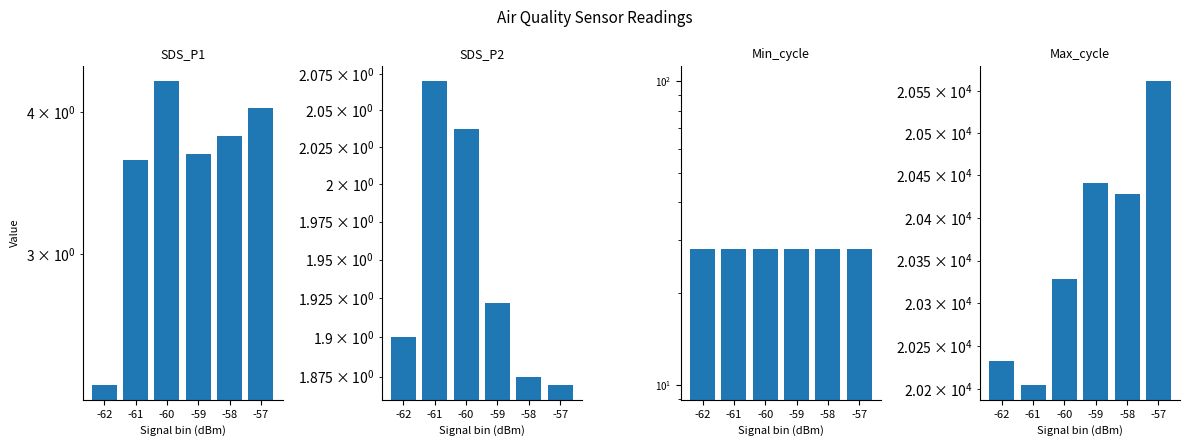

What is the value of the SDS_P2 bar at the 6th from the left?

1.9